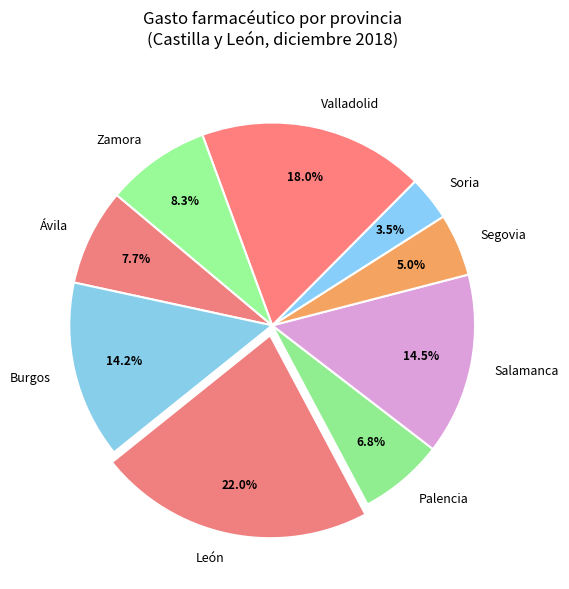

Approximately how many times larger is the value at Soria compared to León?

0.2